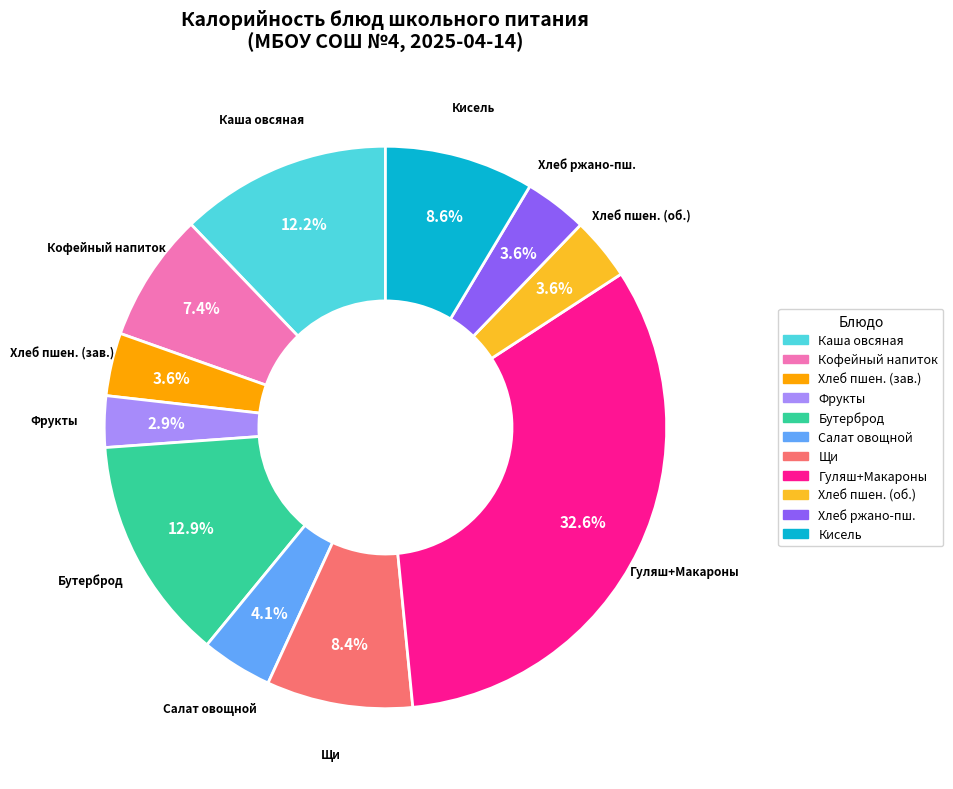

Is there any slice that represents more than half of the pie?

No